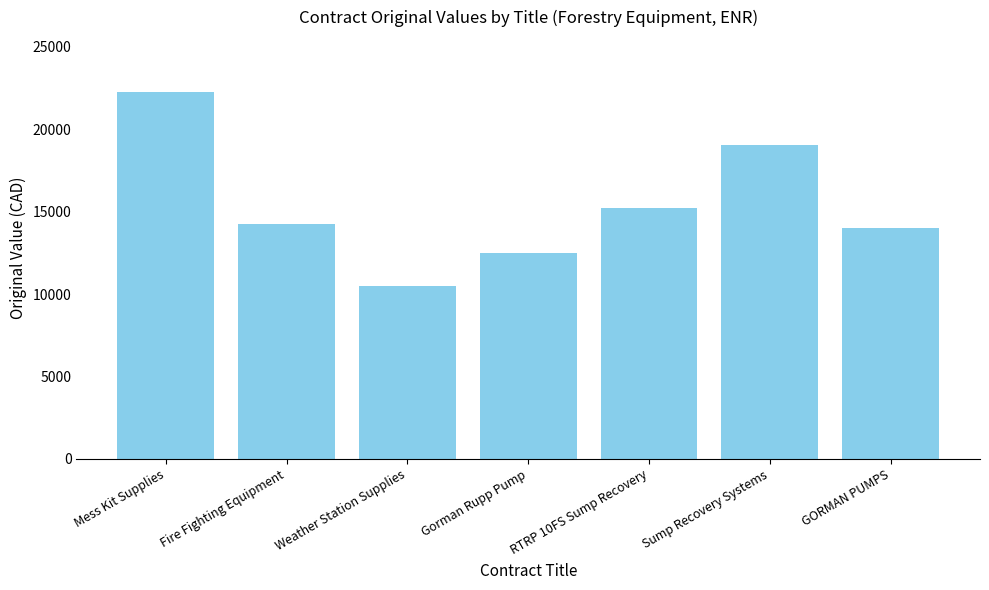

How many distinct data groups are displayed?

1